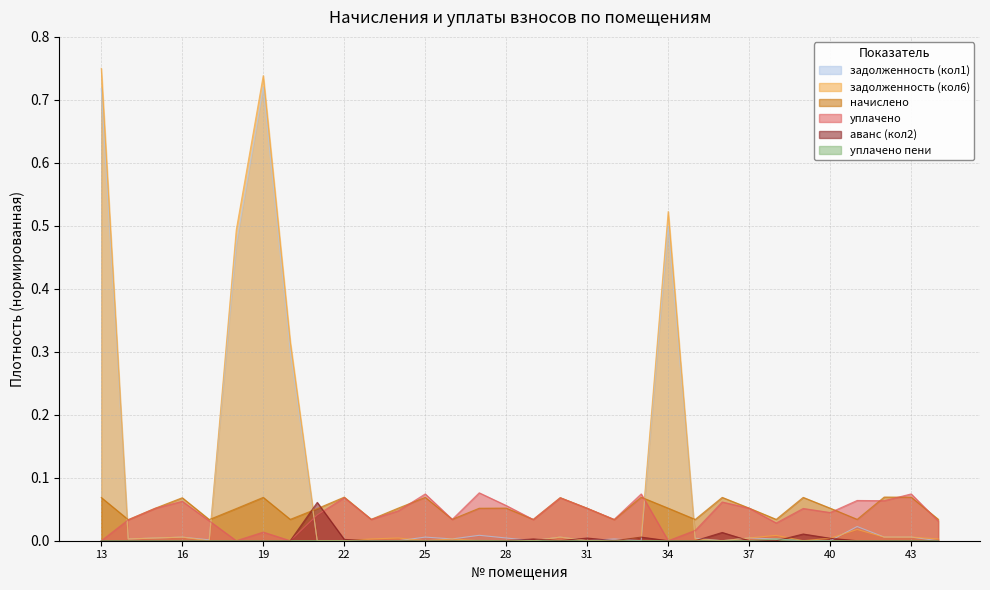

What is the total value across all series at 40?

0.1